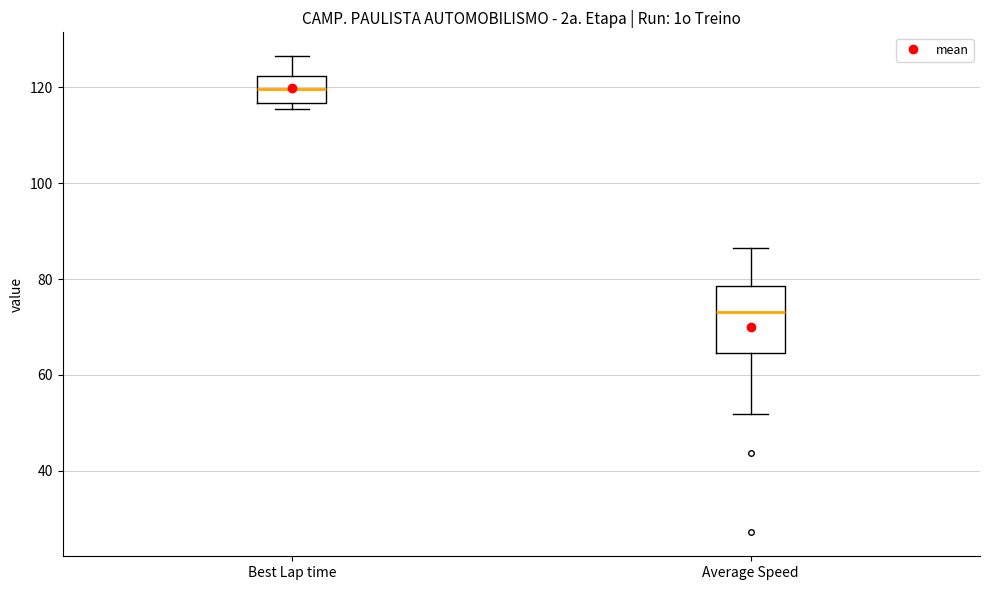

Which box is the tallest, from its lower edge to its upper edge?

Average Speed